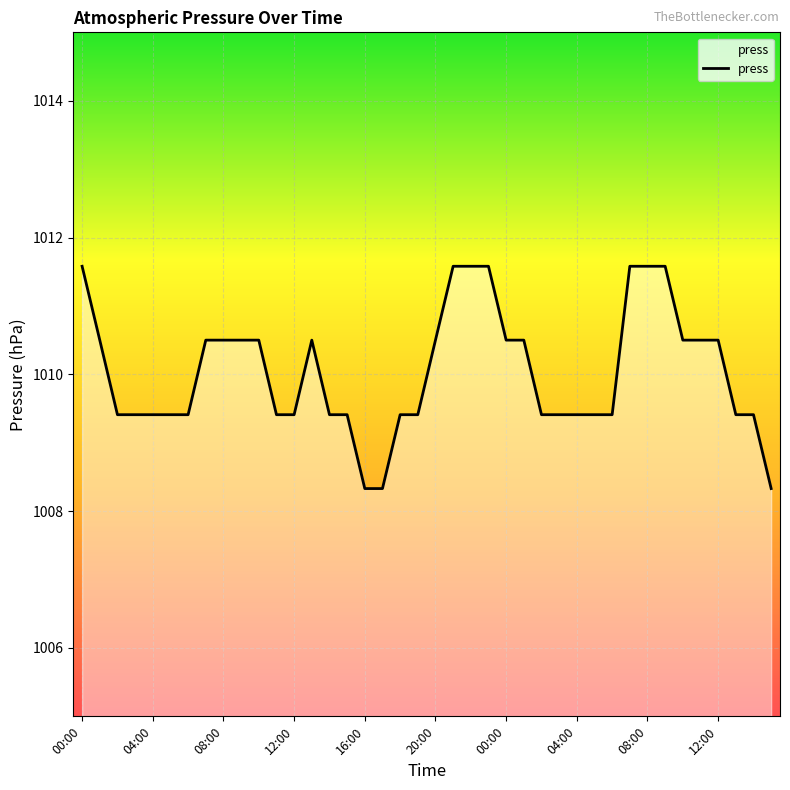

At which category does the data reach its first local peak?

13